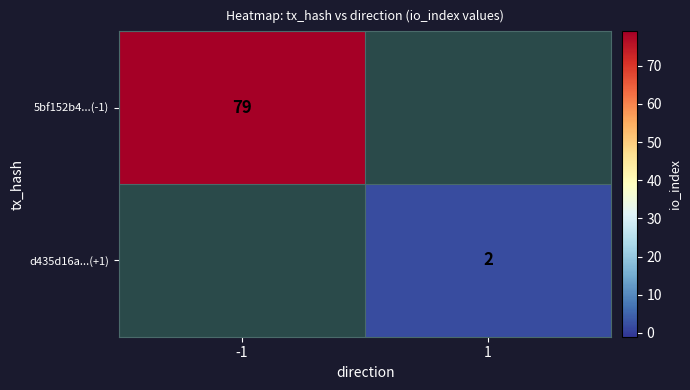

At how many categories does at least one series exceed 44?

1